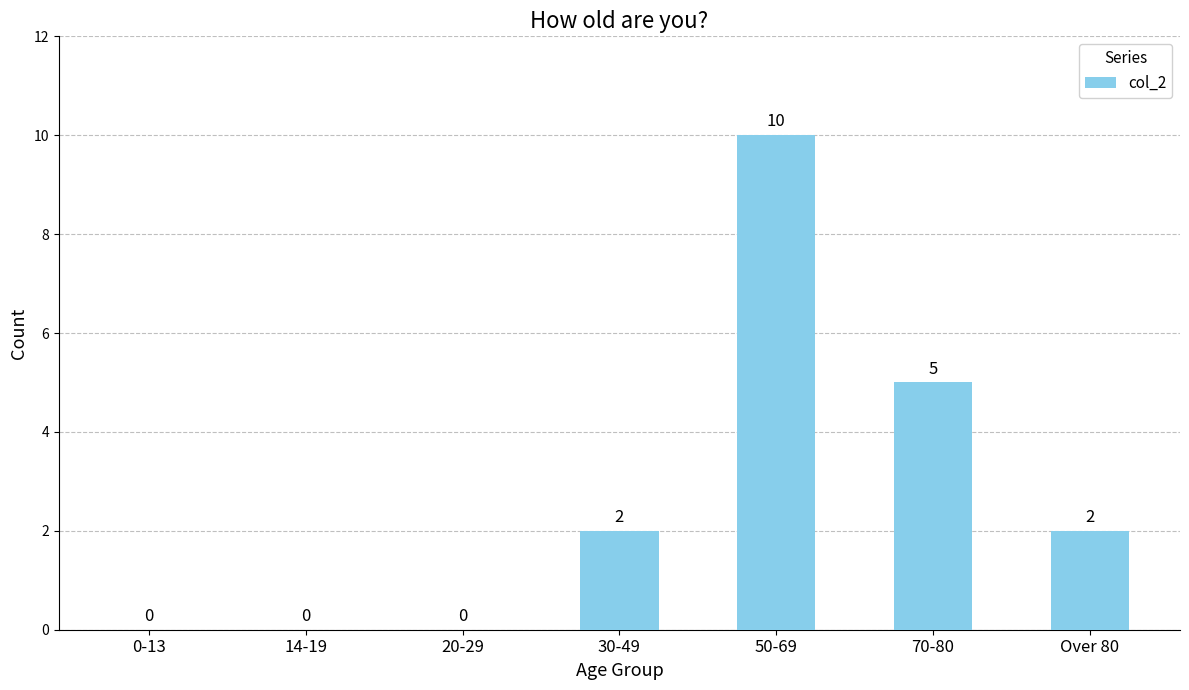

Which label corresponds to the largest value in the chart?

50-69